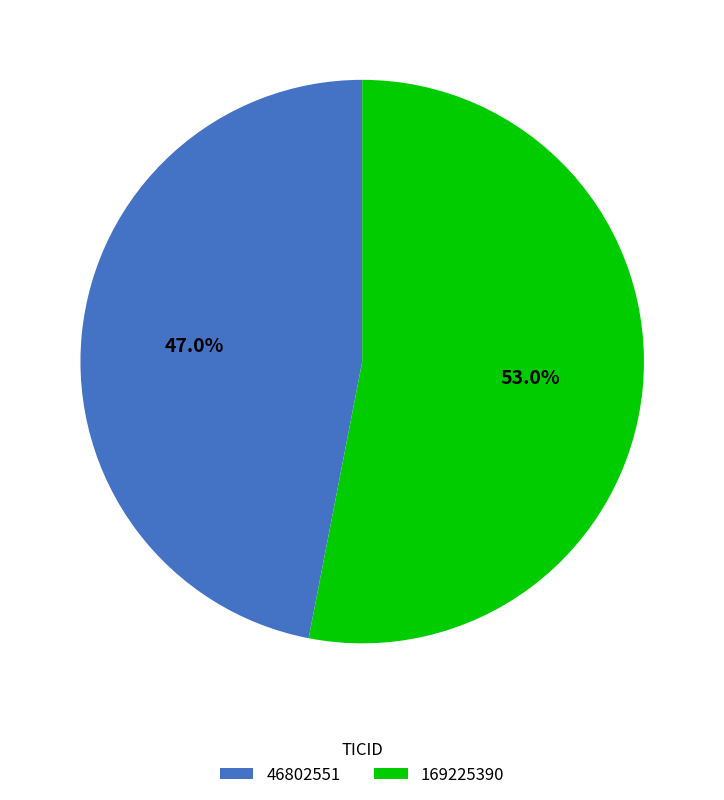

True or false: 169225390 accounts for 60% of the total.

False